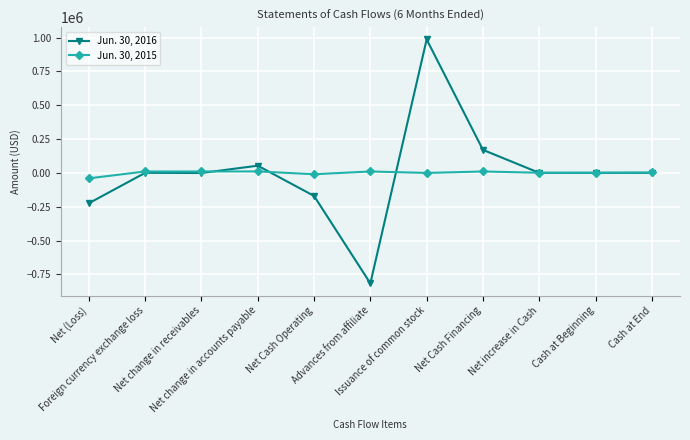

What are all the series names shown in the legend?

Jun. 30, 2016, Jun. 30, 2015